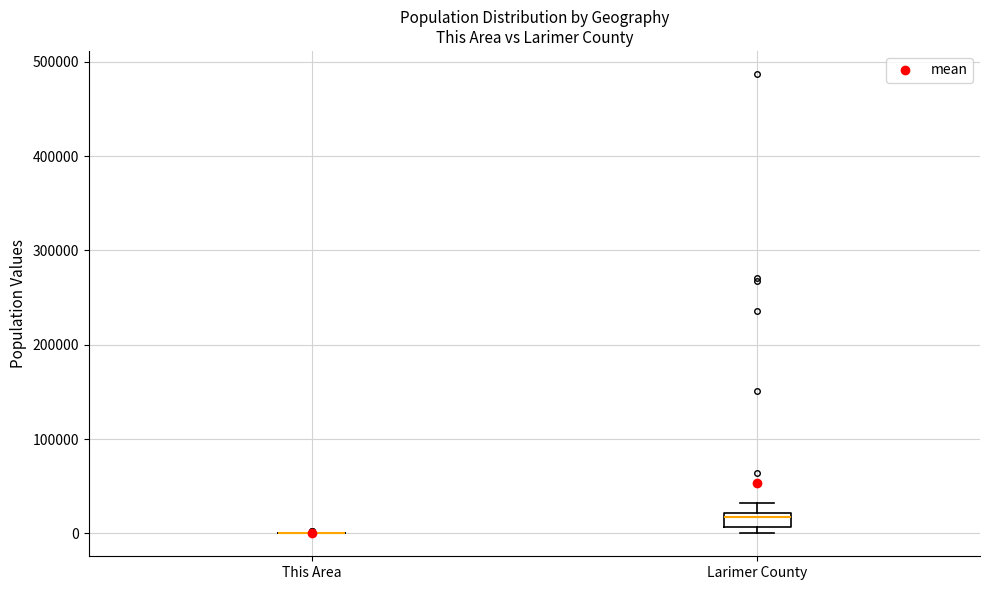

Which box is the tallest, from its lower edge to its upper edge?

Larimer County